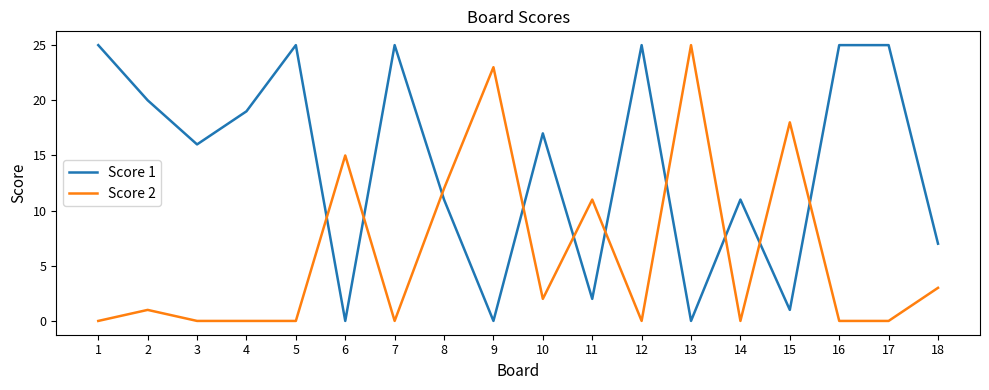

At 9, list the series in order from smallest to largest.

Score 1, Score 2